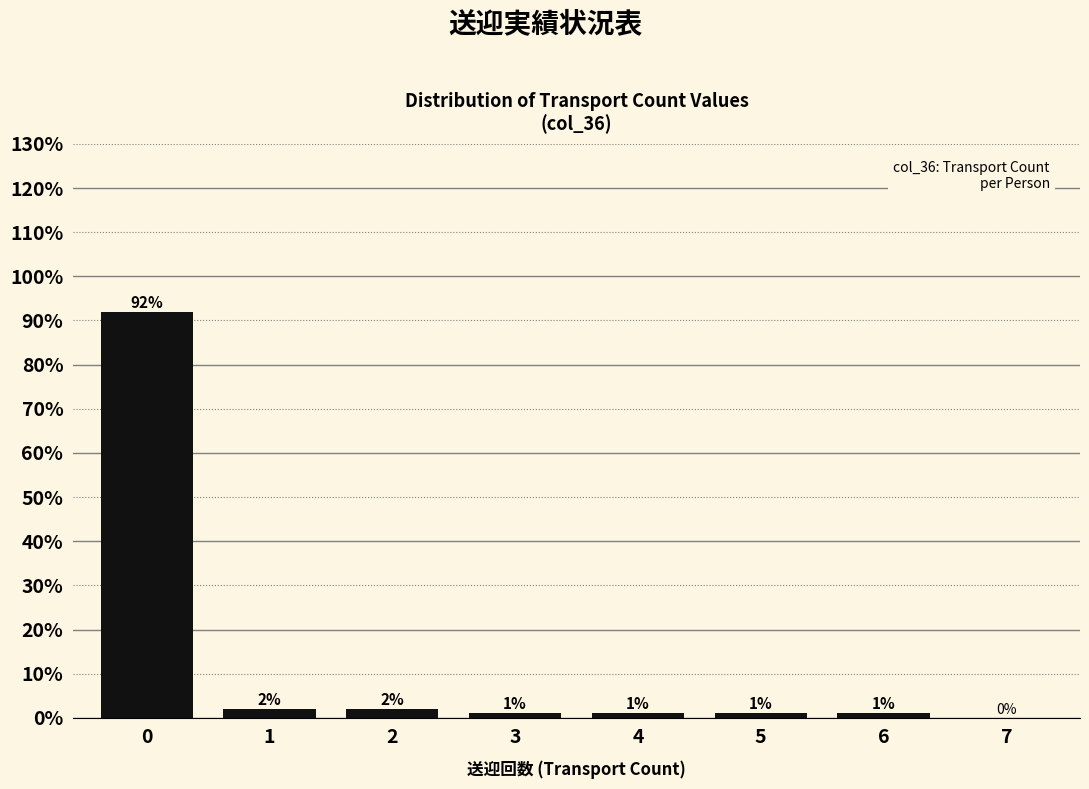

What is the change in value from 6 to 7?

-1.0